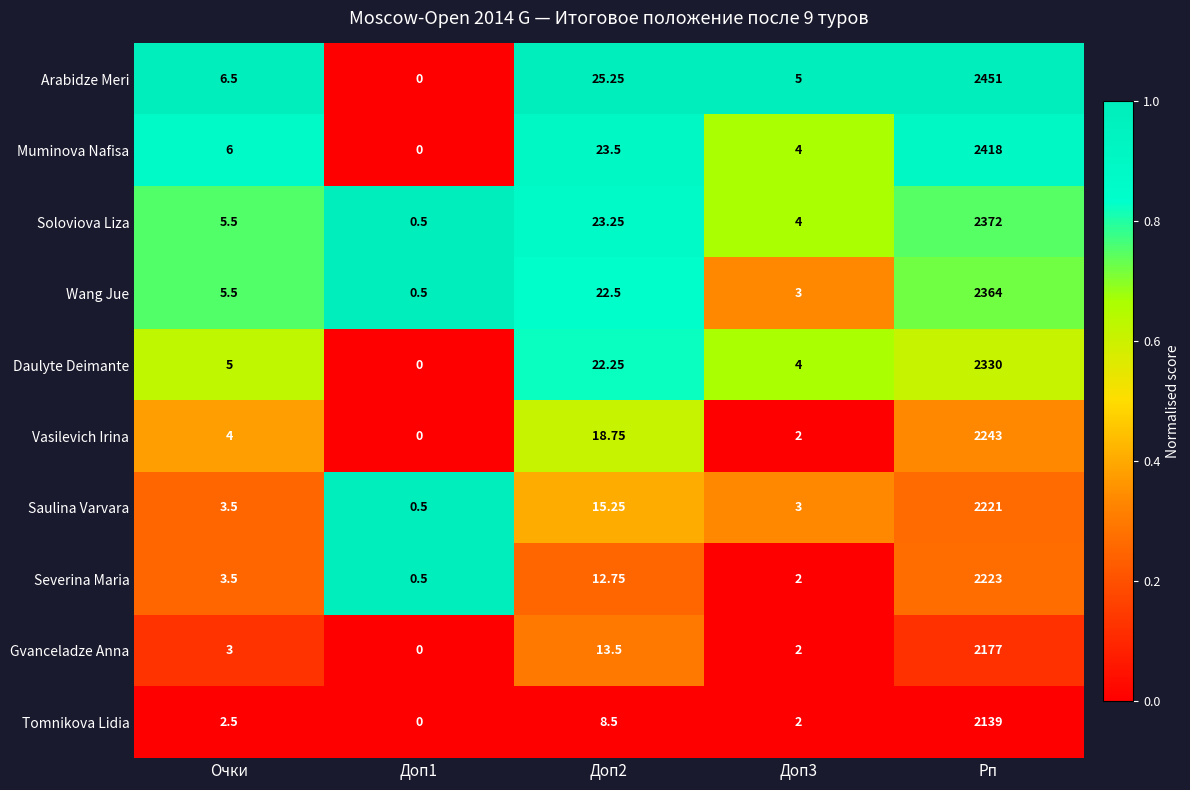

Rank the series by their maximum value, from lowest to highest.

Tomnikova Lidia, Gvanceladze Anna, Saulina Varvara, Severina Maria, Vasilevich Irina, Daulyte Deimante, Wang Jue, Soloviova Liza, Muminova Nafisa, Arabidze Meri